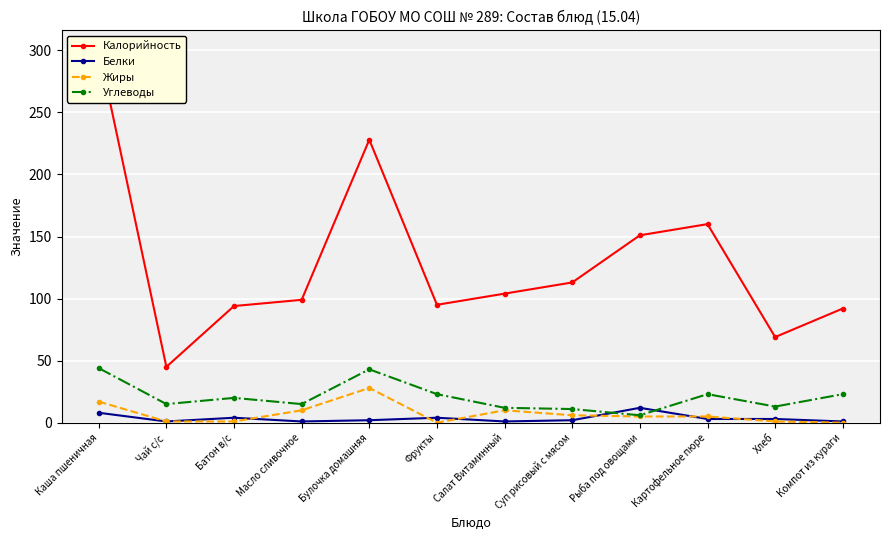

Where is the first local maximum for Калорийность?

Булочка домашняя